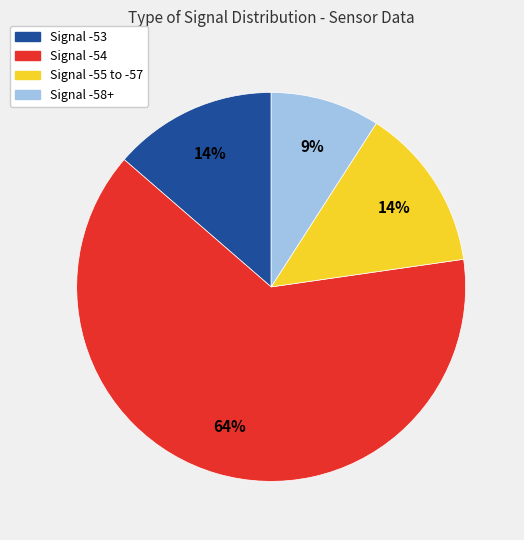

Does any single category account for the majority?

Yes